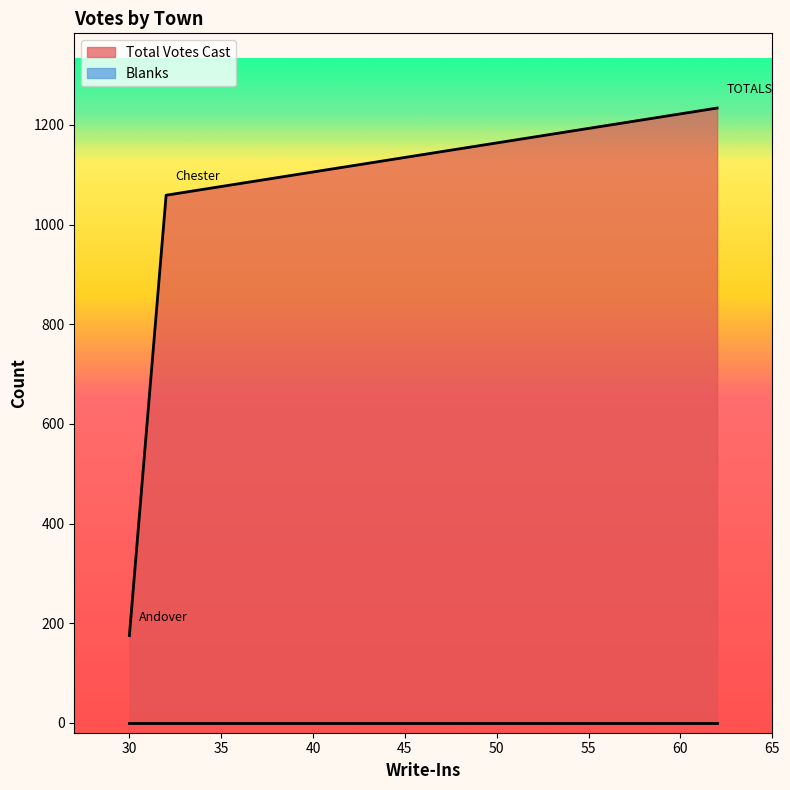

Does the chart have visible grid lines?

No